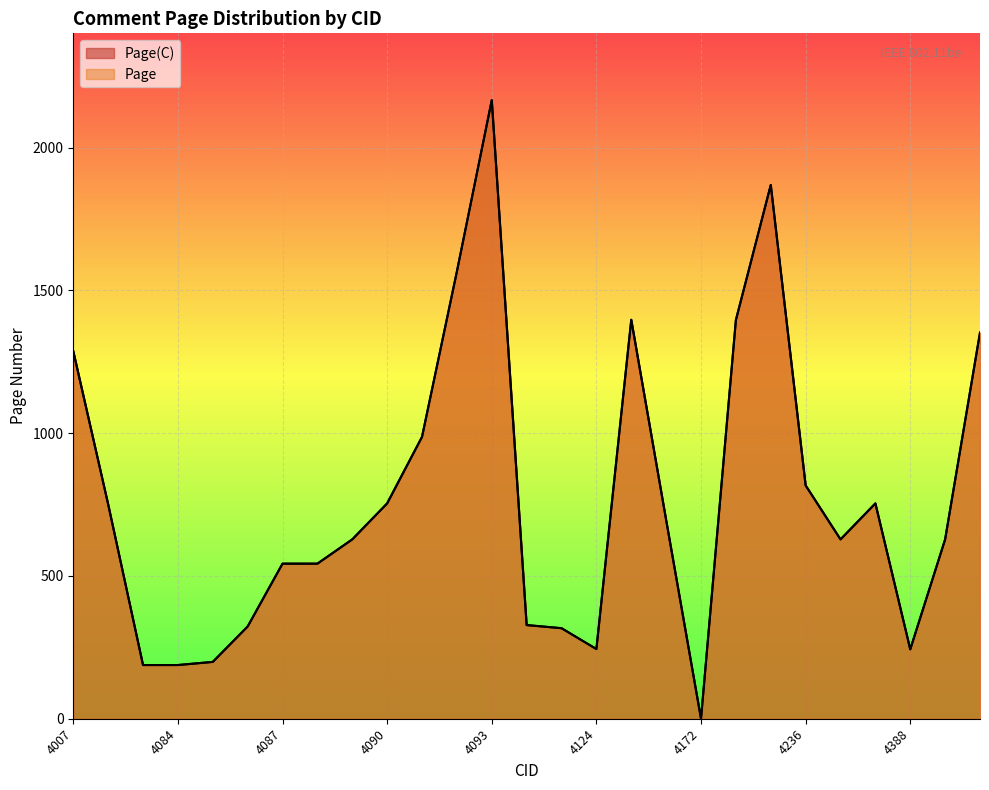

True or false: Page(C) has more than 0 points higher than both neighbors.

True